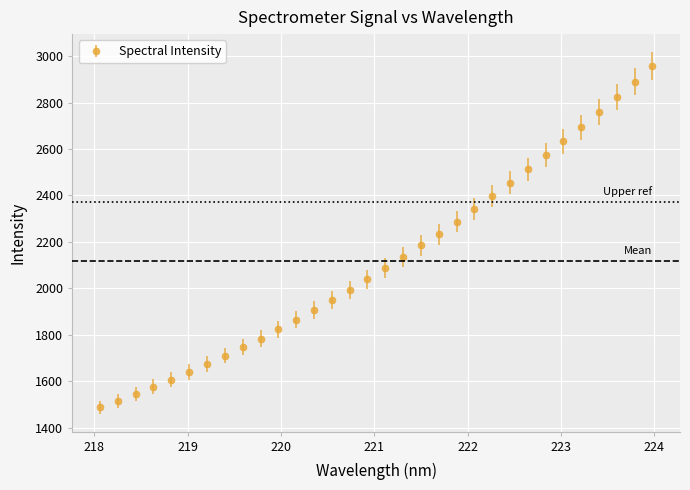

True or false: there are more than 2 points higher than both neighbors.

False